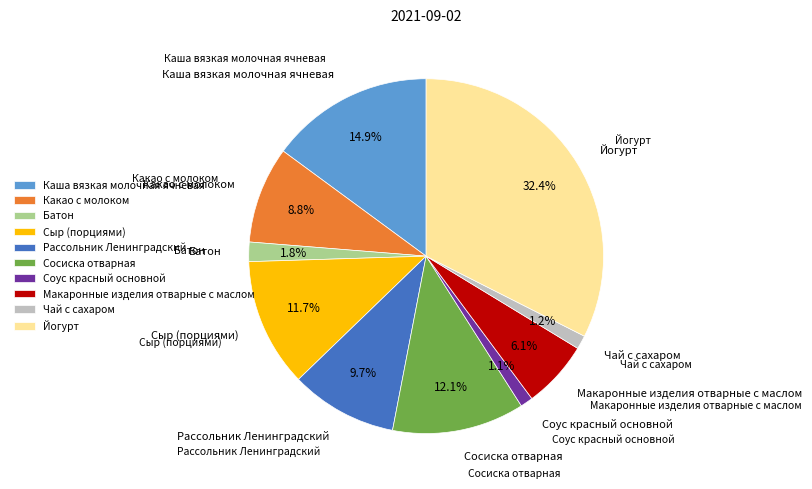

To the nearest percent, what is the combined percentage of Макаронные изделия отварные с маслом and Сосиска отварная?

18%